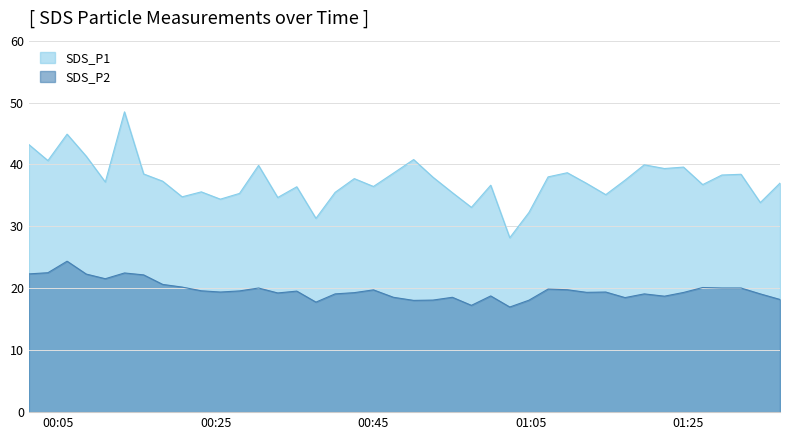

True or false: SDS_P2 and SDS_P1 intersect in this chart.

False